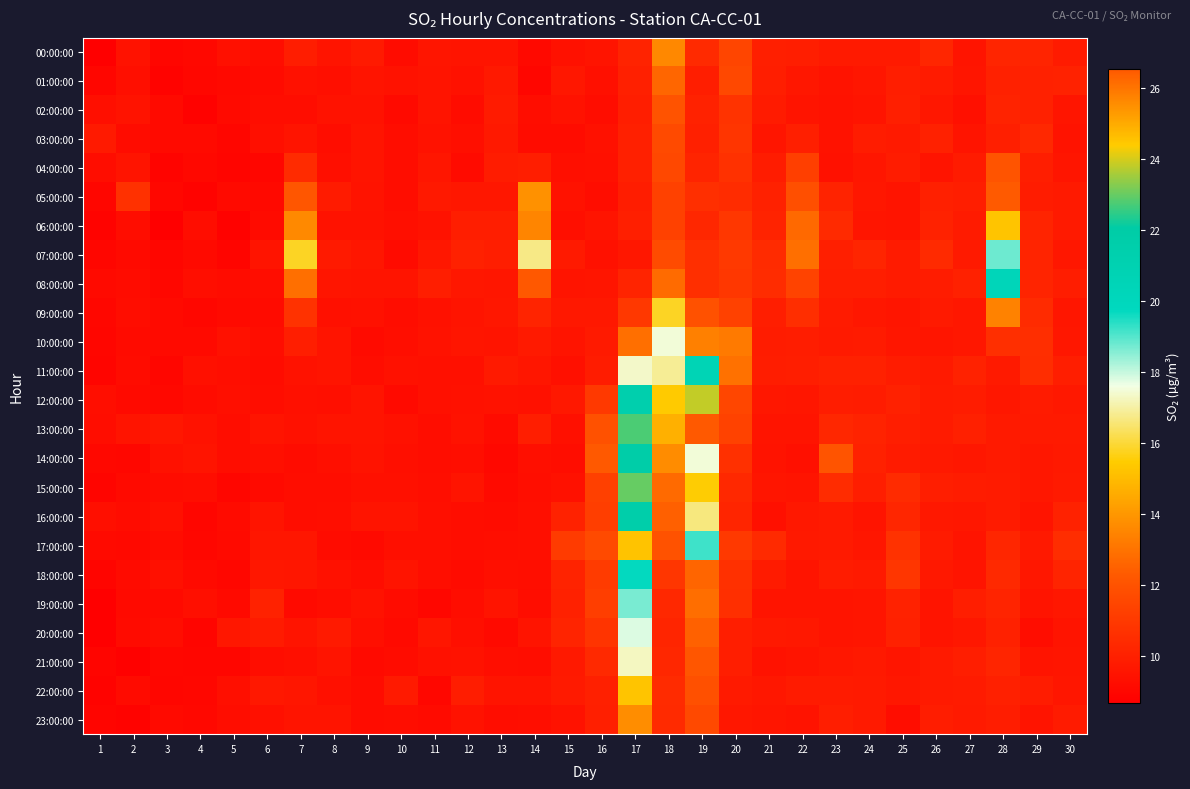

Reading left to right, extract all data points from this chart.

00:00:00: 1=8.7	2=9.4	3=8.9	4=9.0	5=9.3	6=9.2	7=9.9	8=9.5	9=9.7	10=9.2	11=9.6	12=9.5	13=9.5	14=9.1	15=9.4	16=9.5	17=10.1	18=13.6	19=10.4	20=11.5	21=10.0	22=9.9	23=9.7	24=9.8	25=9.7	26=10.2	27=9.5	28=10.2	29=10.2	30=9.8
01:00:00: 1=8.9	2=9.3	3=8.8	4=9.0	5=9.1	6=9.1	7=9.4	8=9.3	9=9.5	10=9.4	11=9.5	12=9.4	13=9.7	14=8.9	15=9.6	16=9.3	17=10.0	18=12.6	19=9.9	20=11.6	21=9.9	22=9.6	23=9.5	24=9.6	25=9.9	26=9.8	27=9.6	28=10.0	29=10.0	30=10.1
02:00:00: 1=9.3	2=9.5	3=9.1	4=8.8	5=9.1	6=9.2	7=9.2	8=9.4	9=9.4	10=9.1	11=9.5	12=9.2	13=9.8	14=9.2	15=9.4	16=9.2	17=9.9	18=12.1	19=10.1	20=10.7	21=9.8	22=9.5	23=9.4	24=9.5	25=9.9	26=9.6	27=9.3	28=10.1	29=10.0	30=9.6
03:00:00: 1=9.7	2=9.2	3=9.1	4=9.1	5=8.9	6=9.3	7=9.5	8=9.2	9=9.5	10=9.2	11=9.4	12=9.3	13=9.7	14=9.2	15=9.2	16=9.4	17=10.0	18=11.7	19=10.0	20=10.8	21=9.6	22=9.9	23=9.4	24=9.8	25=9.8	26=10.0	27=9.5	28=9.9	29=10.3	30=9.5
04:00:00: 1=9.2	2=9.5	3=8.9	4=9.0	5=8.9	6=8.9	7=10.4	8=9.3	9=9.5	10=9.2	11=9.6	12=9.1	13=9.8	14=9.9	15=9.3	16=9.3	17=10.0	18=11.6	19=10.1	20=10.7	21=9.8	22=11.2	23=9.4	24=9.6	25=9.8	26=9.5	27=9.8	28=12.1	29=9.9	30=9.6
05:00:00: 1=9.0	2=10.7	3=9.0	4=8.8	5=9.1	6=9.1	7=12.1	8=9.8	9=9.5	10=9.2	11=9.7	12=9.6	13=9.6	14=13.8	15=9.4	16=9.2	17=9.9	18=11.3	19=10.6	20=10.5	21=10.0	22=11.9	23=10.1	24=9.6	25=9.5	26=10.0	27=9.9	28=12.3	29=9.8	30=9.8
06:00:00: 1=8.8	2=9.2	3=8.7	4=9.2	5=8.8	6=9.1	7=13.6	8=9.4	9=9.4	10=9.3	11=9.4	12=9.9	13=9.9	14=13.5	15=9.3	16=9.5	17=9.9	18=11.3	19=10.3	20=10.9	21=10.1	22=12.7	23=10.4	24=9.6	25=9.5	26=10.1	27=9.8	28=15.2	29=10.2	30=9.7
07:00:00: 1=9.0	2=9.1	3=9.0	4=9.1	5=8.9	6=9.5	7=15.8	8=9.8	9=9.6	10=9.1	11=9.6	12=10.0	13=9.9	14=16.7	15=9.7	16=9.4	17=9.6	18=11.7	19=10.6	20=11.0	21=10.4	22=12.9	23=9.9	24=10.2	25=9.8	26=10.4	27=9.8	28=18.8	29=10.2	30=9.6
08:00:00: 1=9.1	2=9.2	3=9.0	4=9.3	5=9.2	6=9.2	7=12.9	8=9.6	9=9.5	10=9.5	11=9.9	12=9.6	13=9.6	14=12.2	15=9.5	16=9.6	17=10.1	18=12.8	19=10.6	20=10.9	21=10.5	22=11.4	23=9.9	24=9.9	25=9.8	26=9.8	27=10.0	28=20.3	29=10.1	30=9.9
09:00:00: 1=9.0	2=9.2	3=9.1	4=9.0	5=9.1	6=9.1	7=10.7	8=9.3	9=9.4	10=9.2	11=9.4	12=9.5	13=9.6	14=10.2	15=9.7	16=9.7	17=10.9	18=15.8	19=11.9	20=11.3	21=9.9	22=10.5	23=9.8	24=9.6	25=9.6	26=9.8	27=9.6	28=13.4	29=10.4	30=9.6
10:00:00: 1=9.0	2=9.1	3=9.1	4=9.1	5=9.4	6=9.2	7=9.9	8=9.5	9=9.1	10=9.3	11=9.4	12=9.6	13=9.5	14=9.8	15=9.5	16=9.8	17=12.9	18=17.5	19=13.4	20=13.2	21=9.8	22=9.9	23=9.8	24=9.8	25=9.6	26=9.6	27=9.6	28=10.6	29=10.5	30=9.6
11:00:00: 1=8.9	2=9.2	3=9.0	4=9.3	5=9.3	6=9.2	7=9.4	8=9.5	9=9.2	10=9.4	11=9.3	12=9.3	13=9.8	14=9.6	15=9.3	16=9.8	17=17.3	18=16.9	19=20.6	20=12.9	21=9.9	22=9.9	23=10.0	24=10.0	25=9.8	26=9.7	27=10.1	28=9.7	29=10.5	30=9.9
12:00:00: 1=9.3	2=9.1	3=9.0	4=9.2	5=9.3	6=9.2	7=9.3	8=9.3	9=9.5	10=9.1	11=9.3	12=9.4	13=9.4	14=9.4	15=9.7	16=11.0	17=21.4	18=15.4	19=23.8	20=11.5	21=9.6	22=9.6	23=9.9	24=9.8	25=10.0	26=9.8	27=9.8	28=9.6	29=9.8	30=9.7
13:00:00: 1=9.2	2=9.5	3=9.6	4=9.4	5=9.2	6=9.5	7=9.4	8=9.5	9=9.5	10=9.4	11=9.2	12=9.4	13=9.1	14=9.9	15=9.3	16=11.9	17=22.7	18=14.7	19=26.5	20=11.3	21=9.5	22=9.5	23=10.3	24=10.1	25=9.9	26=9.8	27=10.0	28=9.8	29=9.8	30=9.8
14:00:00: 1=9.0	2=9.0	3=9.4	4=9.5	5=9.2	6=9.3	7=9.2	8=9.3	9=9.5	10=9.3	11=9.2	12=9.3	13=9.0	14=9.3	15=9.2	16=12.3	17=21.8	18=13.7	19=17.5	20=10.6	21=9.5	22=9.3	23=12.1	24=10.0	25=9.8	26=9.7	27=9.6	28=9.8	29=9.6	30=9.7
15:00:00: 1=8.9	2=9.1	3=9.2	4=9.2	5=9.0	6=9.1	7=9.2	8=9.2	9=9.3	10=9.3	11=9.3	12=9.5	13=9.1	14=9.3	15=9.4	16=11.3	17=23.0	18=12.7	19=15.5	20=10.3	21=9.6	22=9.5	23=10.5	24=9.9	25=10.4	26=9.9	27=9.8	28=9.8	29=9.6	30=9.8
16:00:00: 1=9.3	2=9.2	3=9.3	4=8.9	5=9.1	6=9.5	7=9.2	8=9.3	9=9.5	10=9.5	11=9.3	12=9.2	13=9.2	14=9.3	15=10.1	16=11.2	17=21.6	18=12.5	19=16.7	20=10.2	21=9.3	22=9.7	23=9.8	24=9.5	25=10.2	26=9.7	27=9.6	28=9.8	29=9.5	30=10.1
17:00:00: 1=9.1	2=9.1	3=9.2	4=9.0	5=9.1	6=9.6	7=9.6	8=9.2	9=9.1	10=9.3	11=9.3	12=9.2	13=9.3	14=9.3	15=11.1	16=11.7	17=24.5	18=12.0	19=19.2	20=11.0	21=10.4	22=9.7	23=9.8	24=9.6	25=10.7	26=9.8	27=9.5	28=10.2	29=9.7	30=10.5
18:00:00: 1=8.9	2=9.1	3=9.3	4=9.1	5=9.0	6=9.6	7=9.6	8=9.4	9=9.2	10=9.5	11=9.3	12=9.1	13=9.3	14=9.3	15=10.1	16=11.1	17=19.7	18=10.8	19=12.6	20=10.6	21=9.8	22=9.5	23=9.8	24=9.8	25=10.8	26=9.7	27=9.5	28=10.4	29=9.6	30=10.1
19:00:00: 1=8.7	2=9.1	3=9.1	4=9.3	5=9.1	6=10.1	7=9.1	8=9.2	9=9.4	10=9.2	11=9.0	12=9.2	13=9.5	14=9.2	15=10.0	16=11.2	17=18.7	18=10.3	19=12.8	20=10.6	21=9.5	22=9.5	23=9.5	24=9.6	25=10.1	26=9.5	27=9.9	28=10.1	29=9.5	30=9.6
20:00:00: 1=8.7	2=9.1	3=9.2	4=8.9	5=9.6	6=9.8	7=9.5	8=9.8	9=9.3	10=9.1	11=9.6	12=9.3	13=9.1	14=9.5	15=10.1	16=10.8	17=17.8	18=10.2	19=12.5	20=9.9	21=9.7	22=9.7	23=9.5	24=9.6	25=10.0	26=9.5	27=9.6	28=10.0	29=9.2	30=9.5
21:00:00: 1=8.9	2=8.8	3=9.0	4=8.9	5=9.0	6=9.2	7=9.3	8=9.5	9=9.1	10=9.2	11=9.4	12=9.4	13=9.3	14=9.2	15=9.7	16=10.3	17=17.3	18=10.3	19=12.2	20=9.9	21=9.4	22=9.5	23=9.6	24=9.7	25=9.6	26=9.7	27=9.9	28=10.2	29=9.5	30=9.6
22:00:00: 1=8.8	2=9.1	3=9.0	4=9.0	5=9.3	6=9.7	7=9.6	8=9.3	9=9.2	10=9.8	11=9.0	12=9.9	13=9.5	14=9.5	15=9.8	16=10.0	17=15.2	18=10.4	19=11.9	20=9.7	21=9.6	22=9.8	23=9.8	24=9.8	25=9.6	26=9.7	27=9.8	28=10.0	29=9.8	30=9.6
23:00:00: 1=8.9	2=8.8	3=9.1	4=9.0	5=9.2	6=9.3	7=9.5	8=9.5	9=9.2	10=9.2	11=9.1	12=9.4	13=9.2	14=9.3	15=9.4	16=9.9	17=13.7	18=10.4	19=11.6	20=9.6	21=9.6	22=9.5	23=9.9	24=9.8	25=9.2	26=9.9	27=9.8	28=9.9	29=9.5	30=9.8